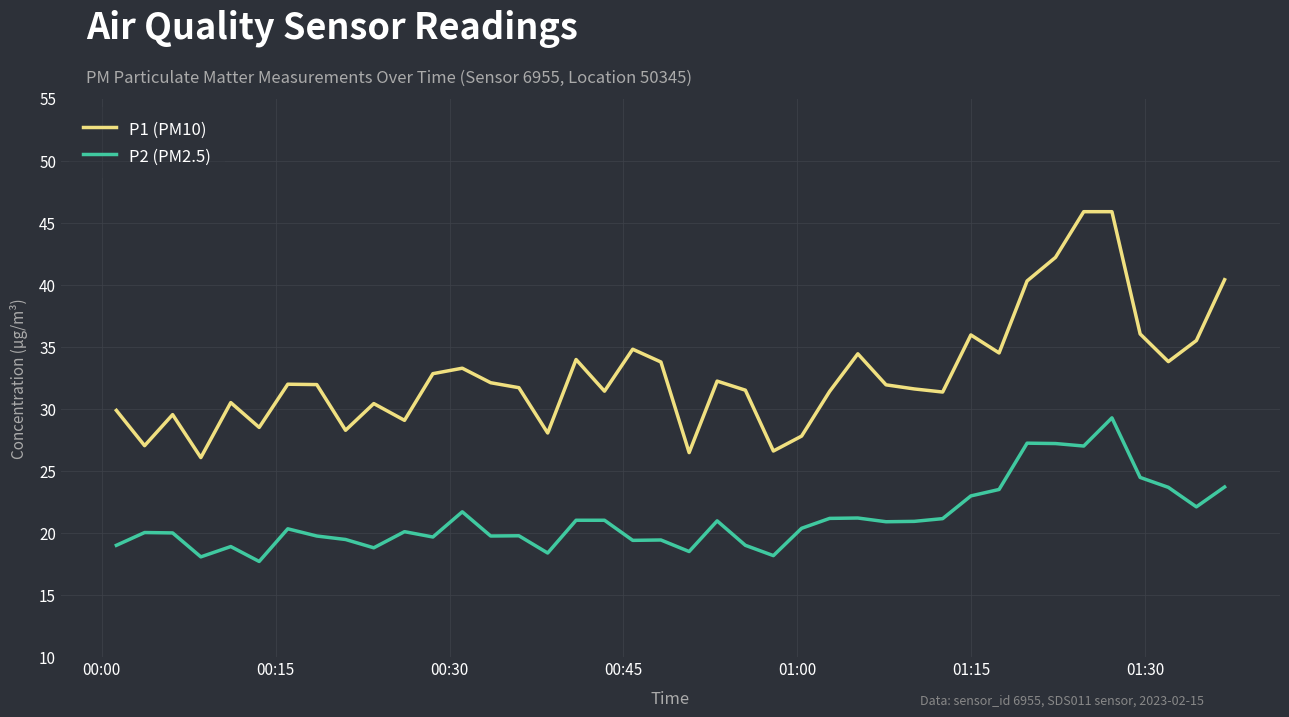

Which series has the widest spread of values?

P1 (PM10)